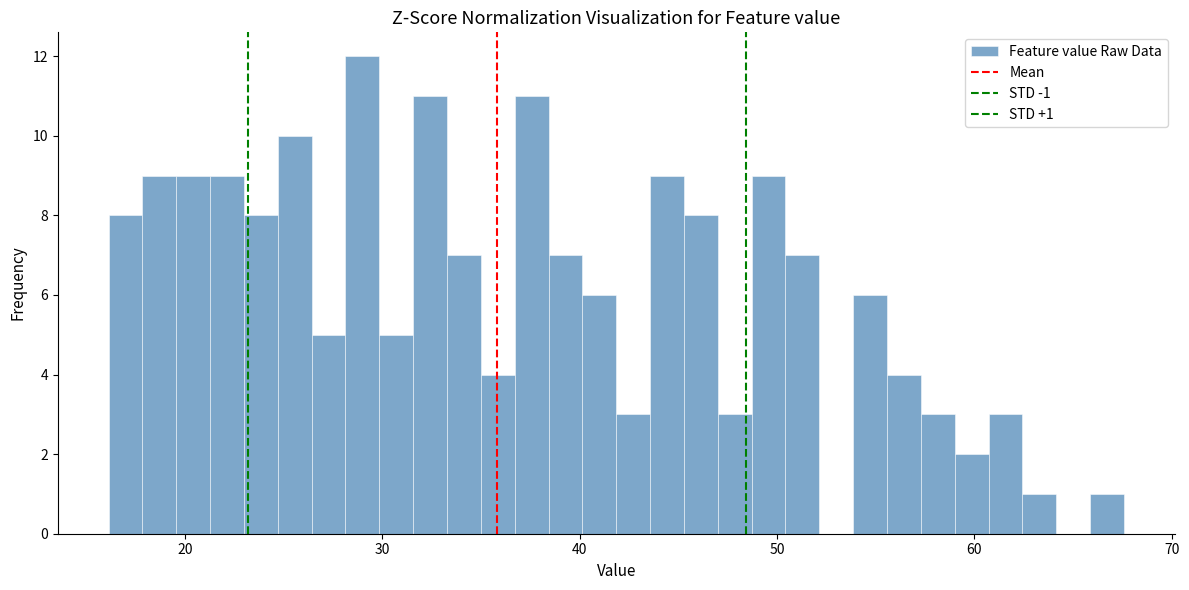

Read against the x-axis, roughly where is the centre of the tallest bar?

29